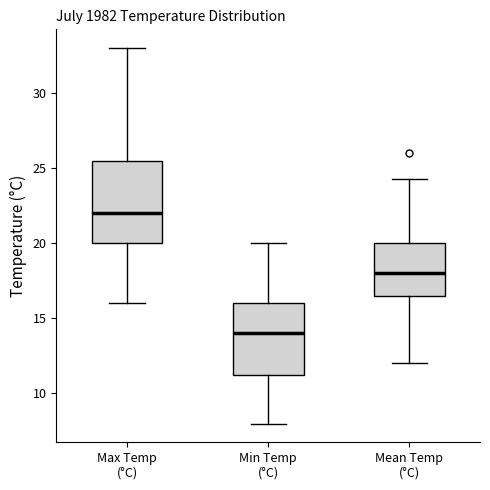

Which box's median line is the lowest?

Min Temp (°C)